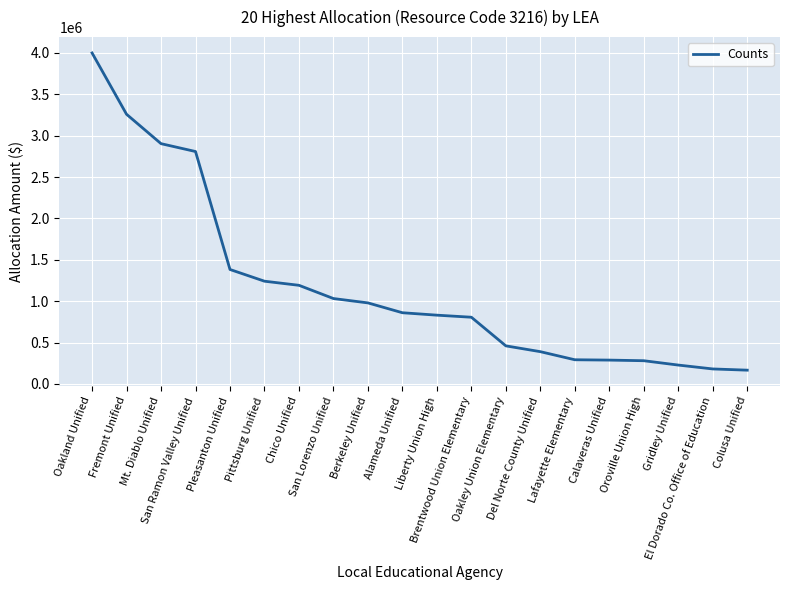

Approximately how many times larger is the value at San Ramon Valley Unified compared to San Lorenzo Unified?

2.7